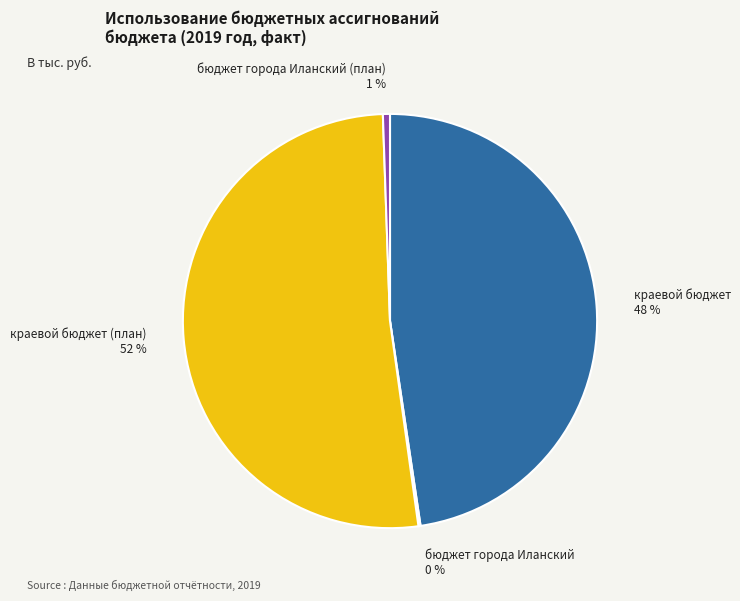

Does any single category account for the majority?

Yes